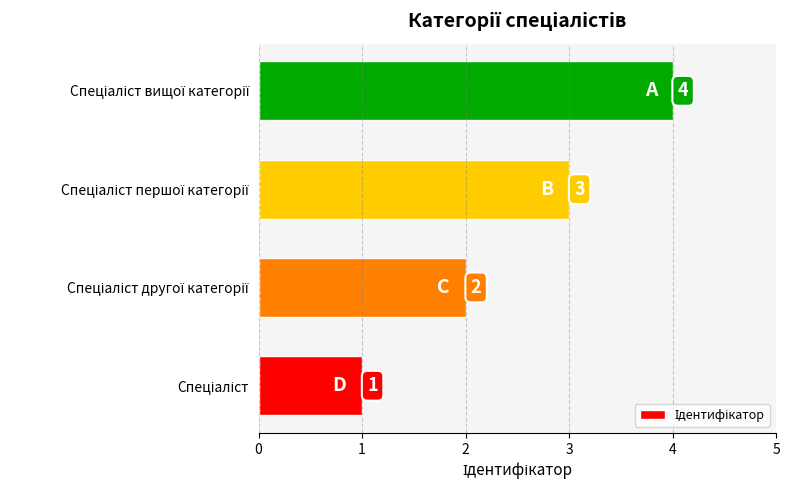

What is the sum of all values?

10